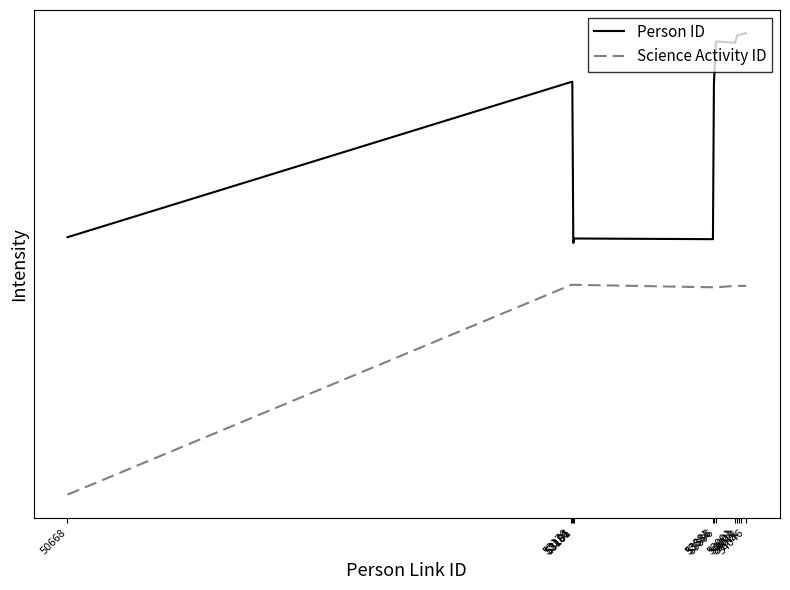

At 50668, list the series in order from largest to smallest.

Person ID, Science Activity ID